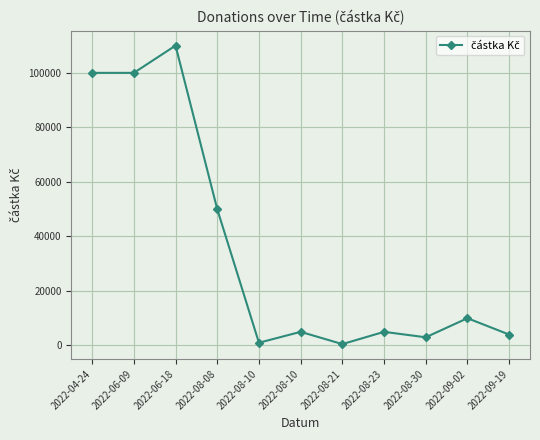

Which has a higher value, 2022-04-24 or 2022-08-30?

2022-04-24